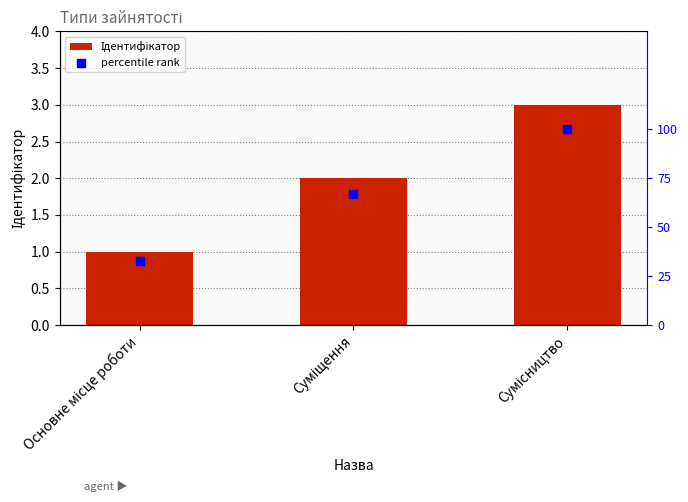

Which series reaches the minimum Y coordinate?

Ідентифікатор